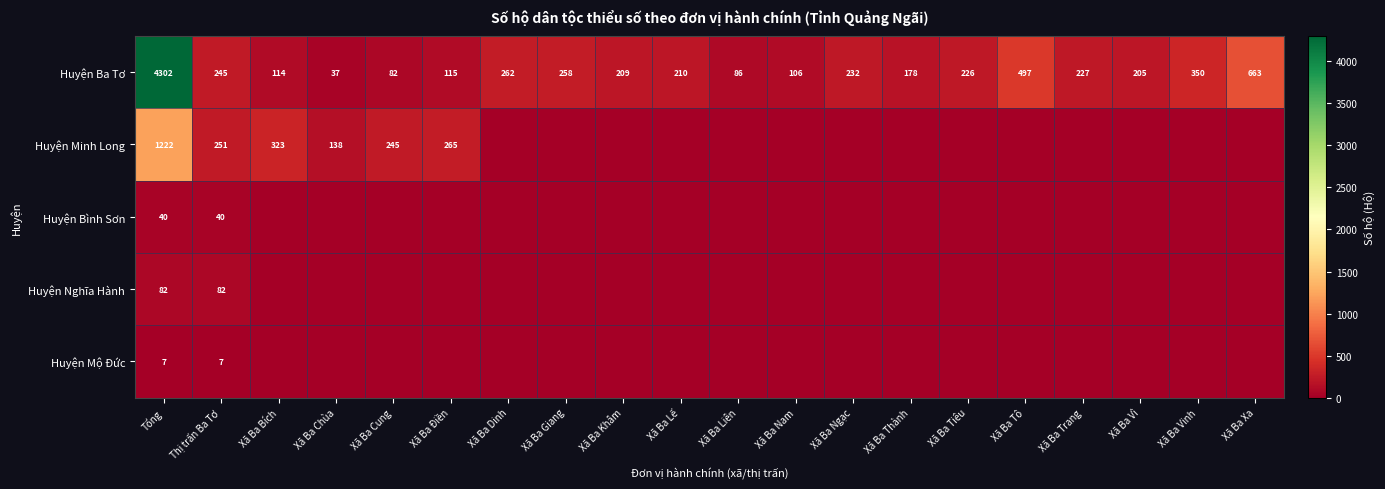

How many data points does each series have?

20